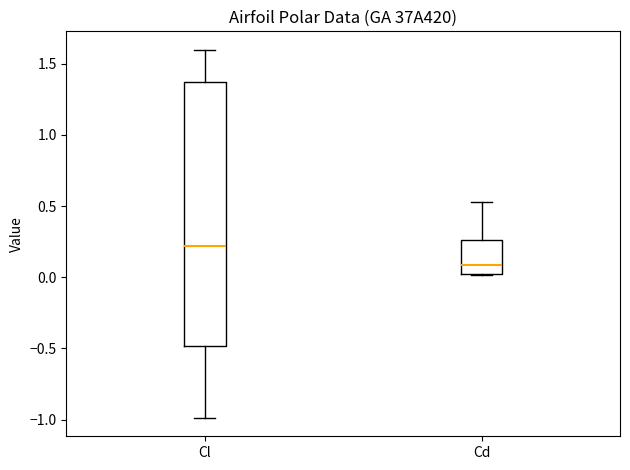

Reading left to right, transcribe this box plot: for each box, give where its median line is, the range the box spans, and where its two whiskers end, as read against the y-axis. The values are not printed on the chart, so give them approximately, as read against the axis.

Cl: median 0.20, box -0.50 to 1.35, whiskers -1.00 to 1.60
Cd: median 0.10, box 0.00 to 0.25, whiskers 0.00 to 0.55